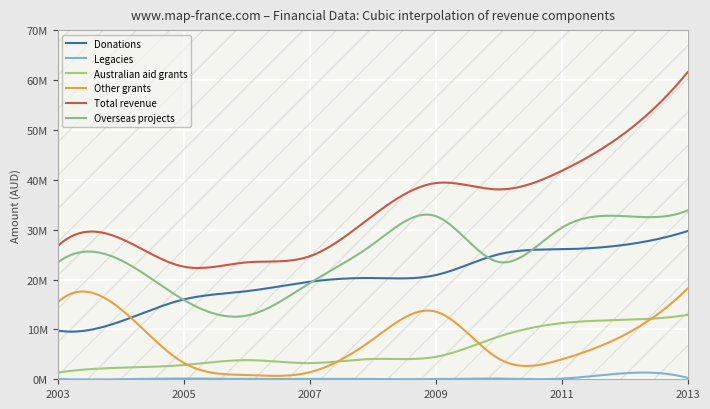

True or false: Other grants has more than 1 points higher than both neighbors.

True